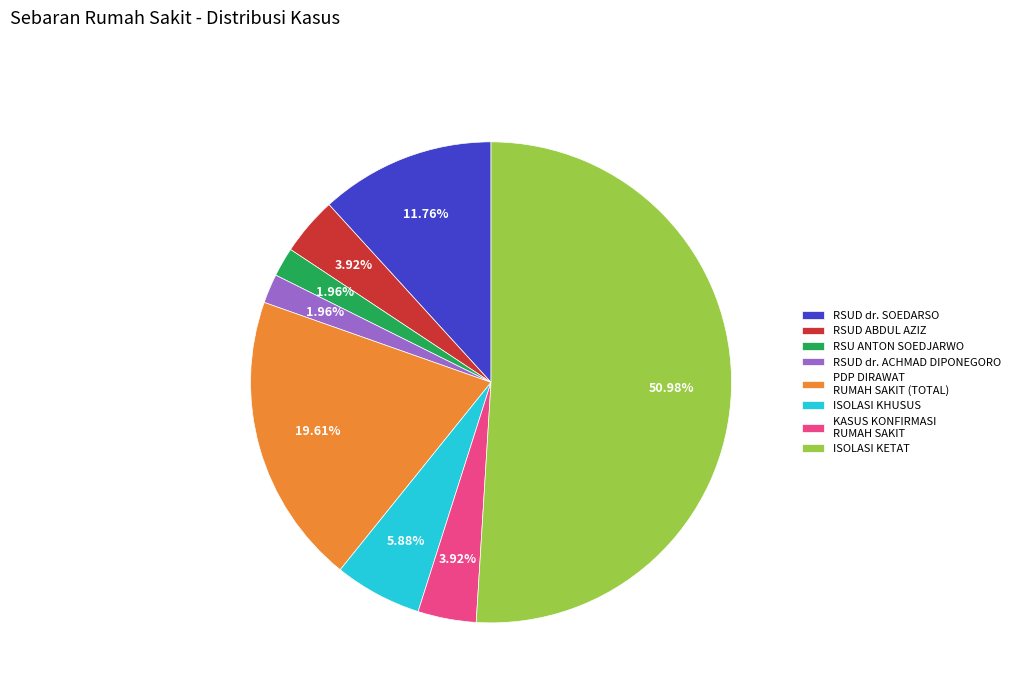

Is the sum of RSUD dr. ACHMAD DIPONEGORO and ISOLASI KHUSUS greater than half?

No